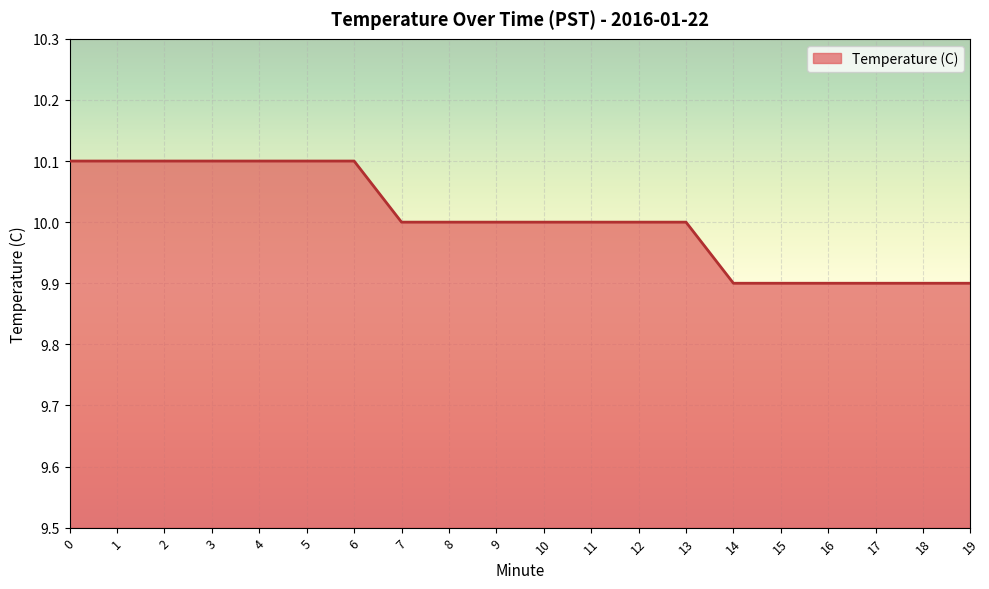

Which has a higher value, 15 or 12?

12